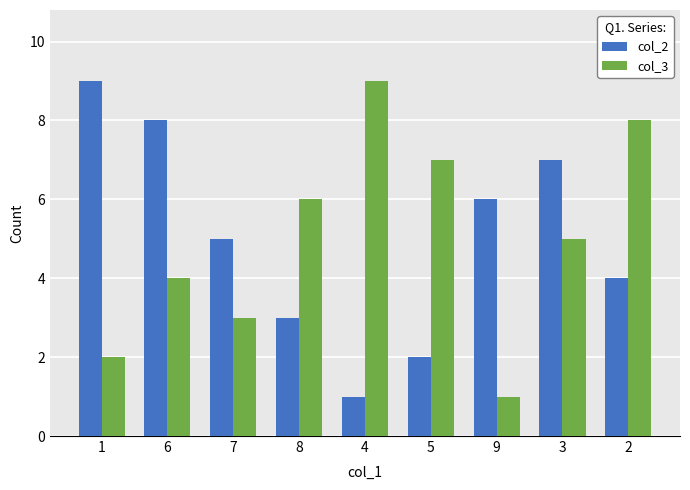

Count the number of categories in the chart.

9